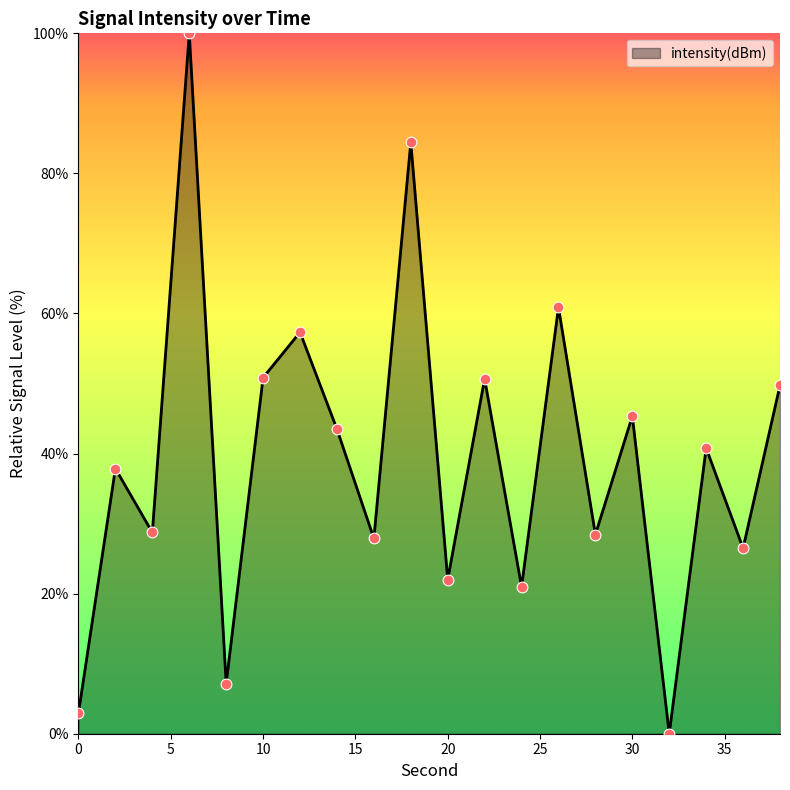

What is the greatest value displayed?

100.0